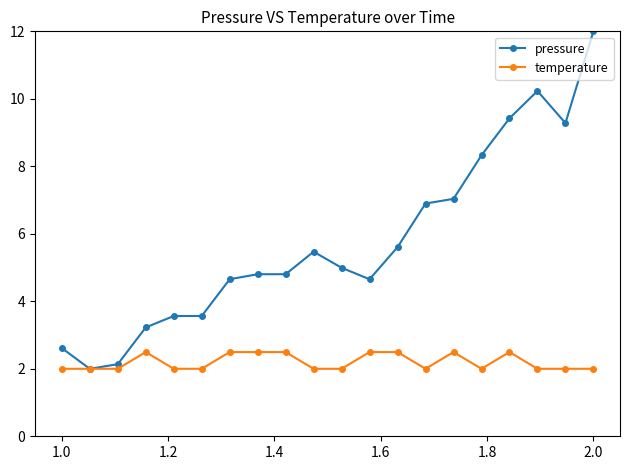

True or false: pressure has more than 1 interior local peaks.

True